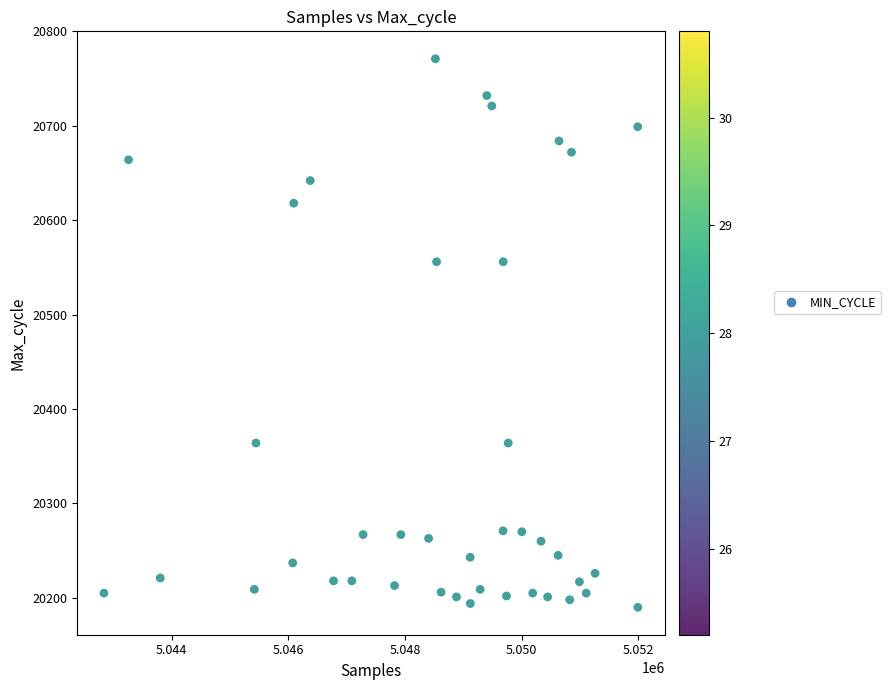

What is the range of X values (max minus min)?

9148